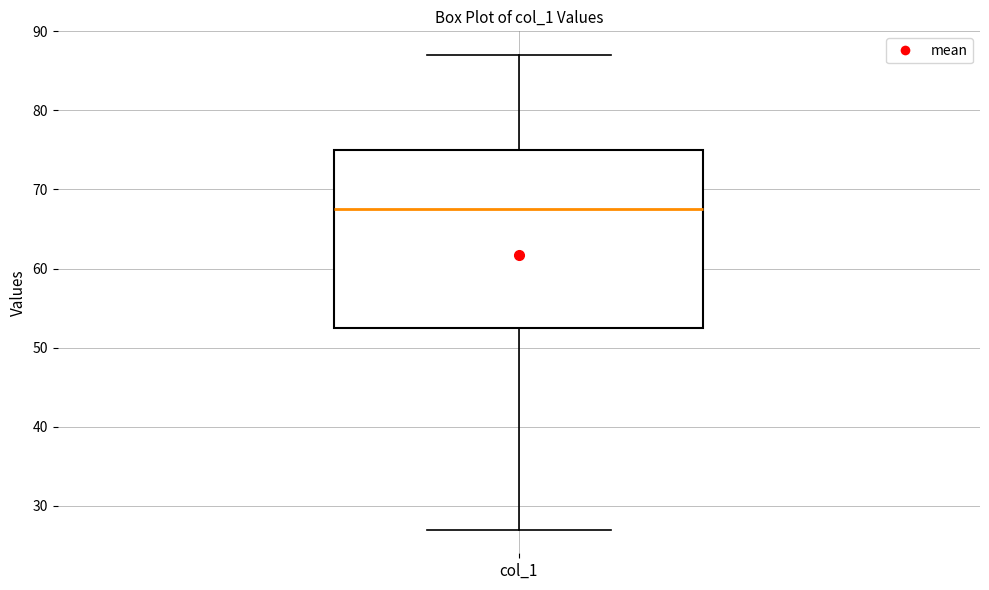

Where does the upper whisker of the box for col_1 end on the y-axis? The values are not printed on the chart, so give them approximately, as read against the axis.

87